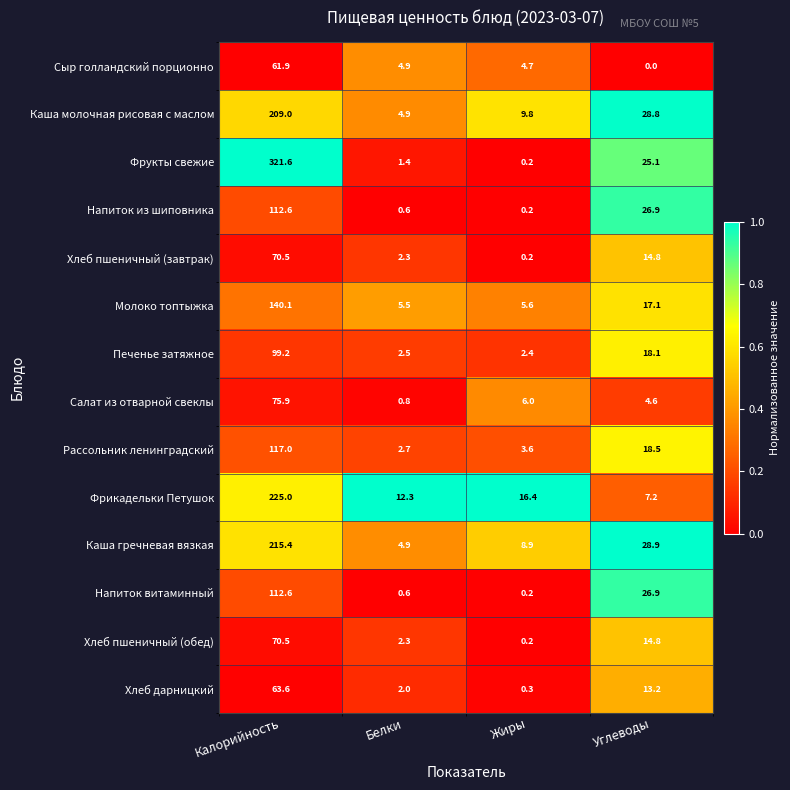

What is the maximum value shown in the chart?

321.6